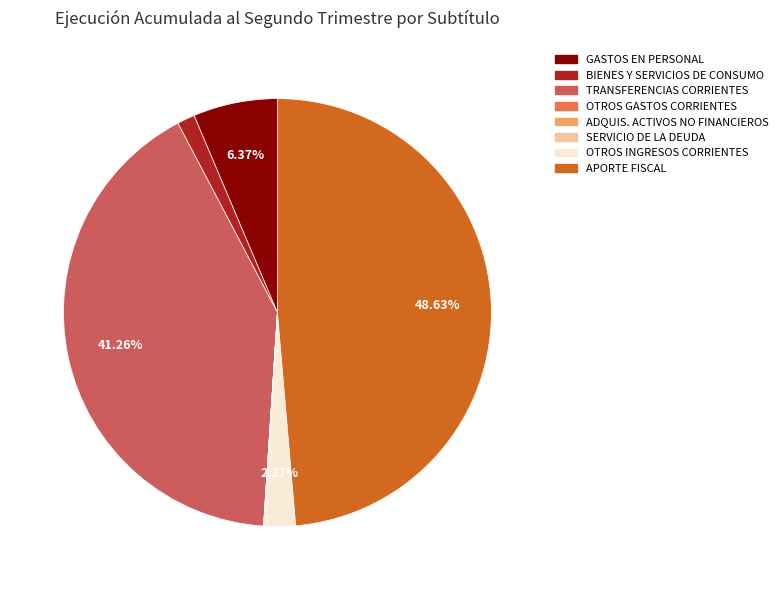

To the nearest percent, what is the difference between the largest and smallest slice percentages?

49%